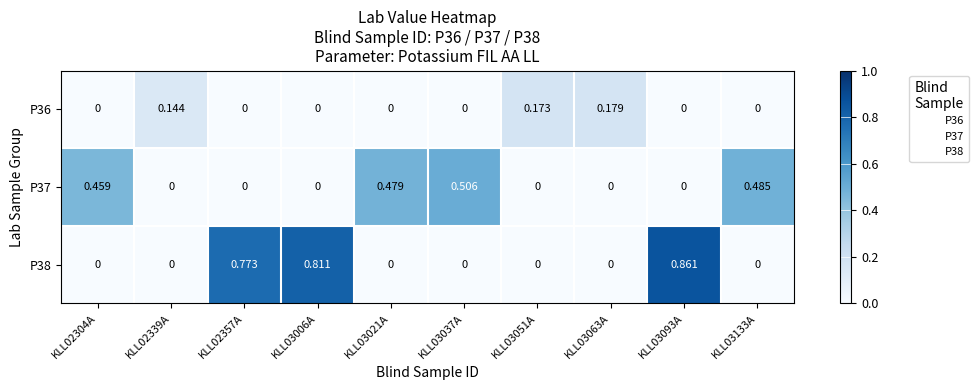

Is the value of P38 at KLL02357A greater than the value of P36 at KLL03051A?

Yes